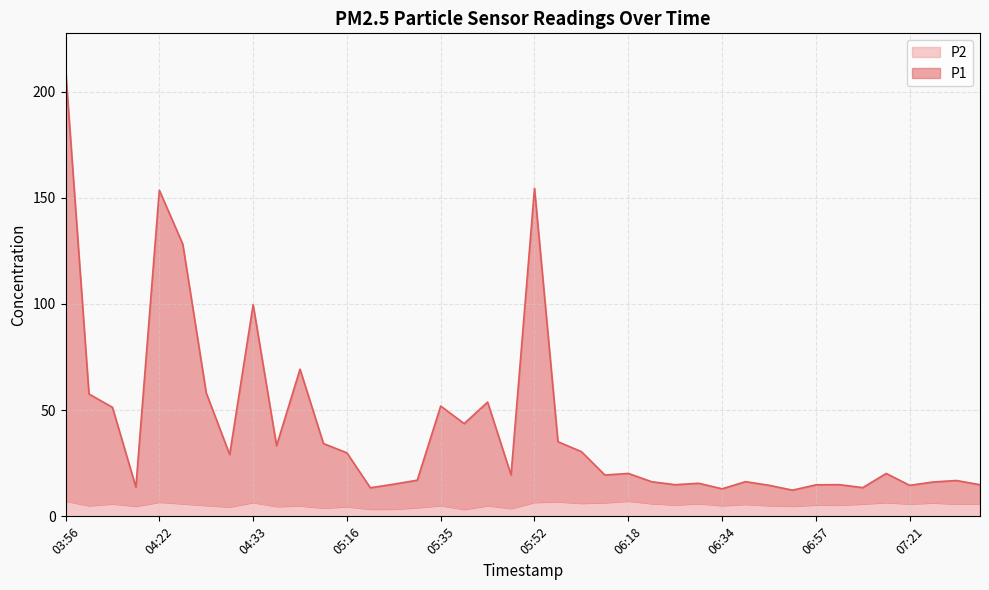

True or false: P1 has more than 2 interior local peaks.

True